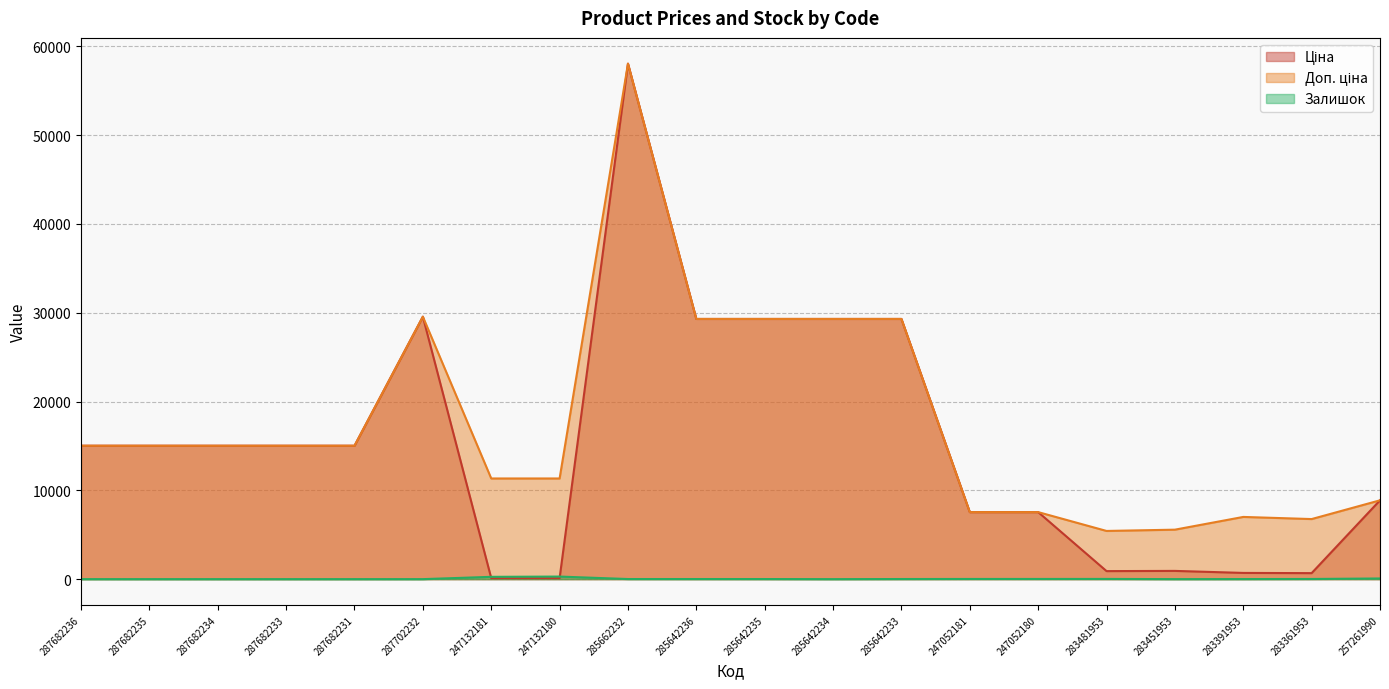

Does the chart have visible grid lines?

Yes